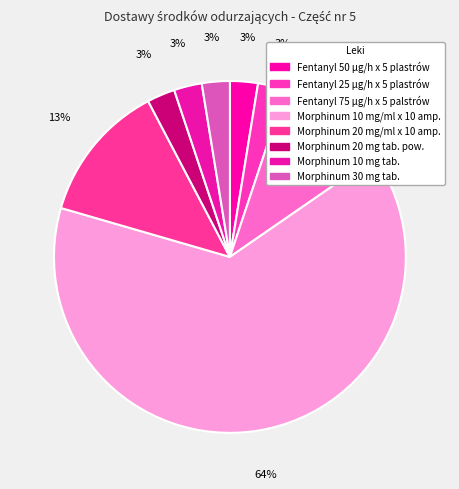

True or false: Morphinum 10 mg tab. accounts for 3% of the total.

True